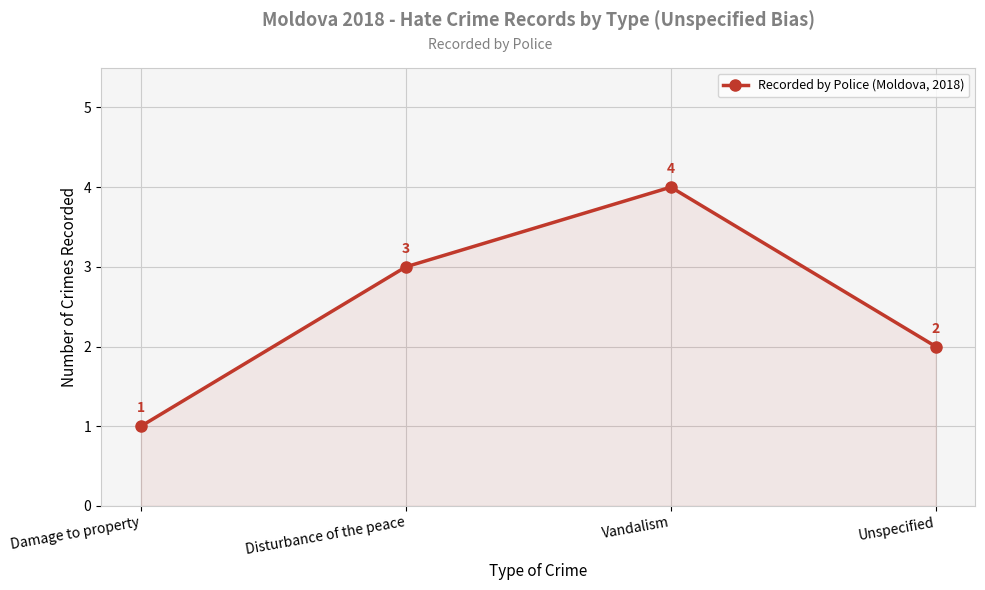

How many values are below 3?

2